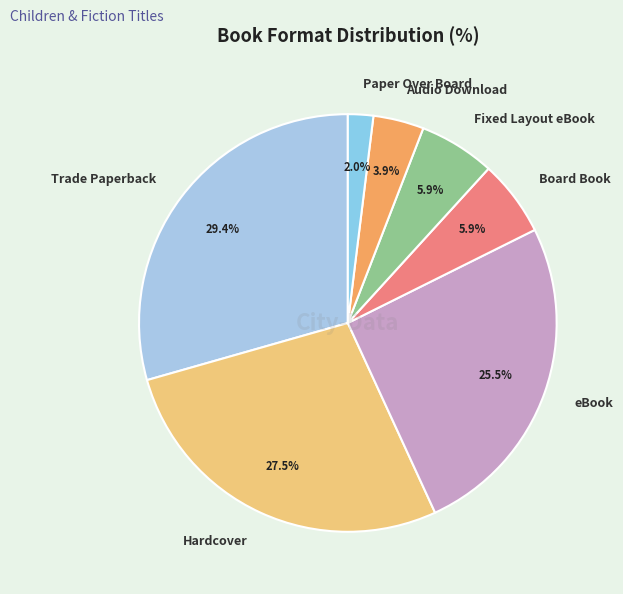

Does any single category account for the majority?

No